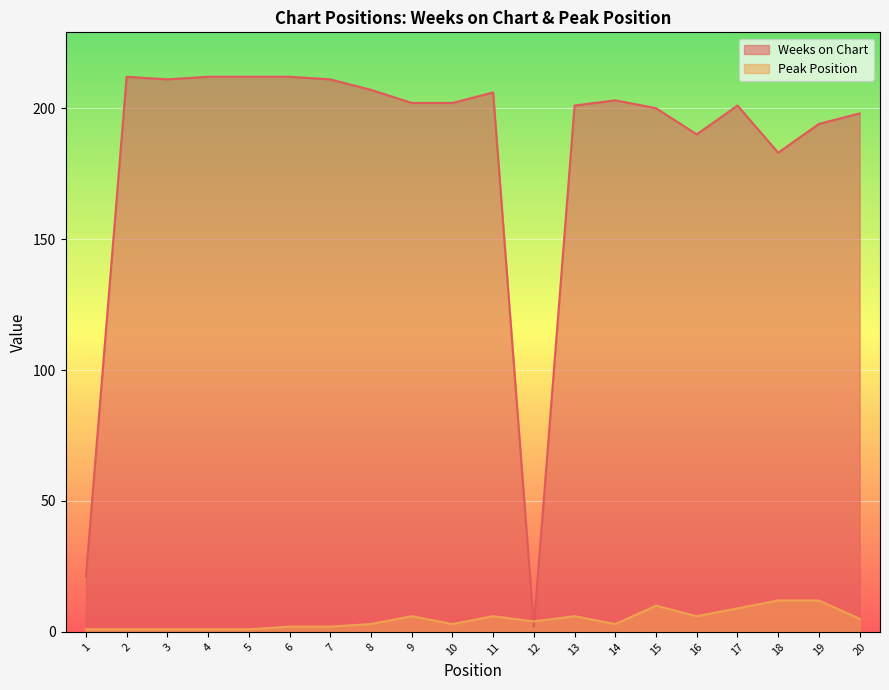

Rank the categories by Peak Position value from highest to lowest.

18, 19, 15, 17, 9, 11, 13, 16, 20, 12, 8, 10, 14, 6, 7, 1, 2, 3, 4, 5